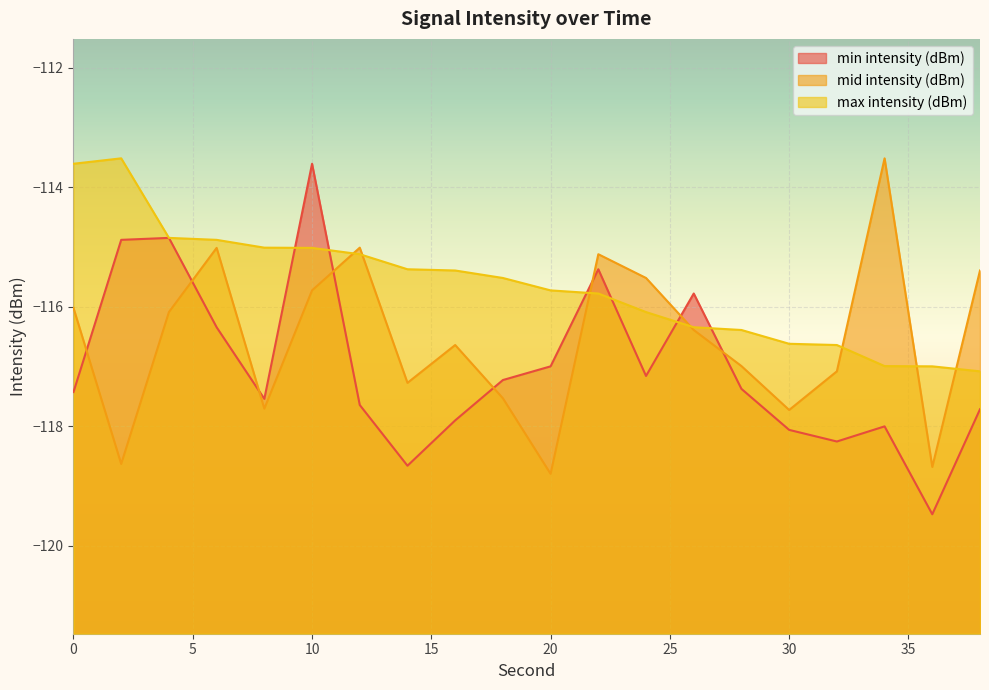

What is the total value across all series at 34?

-348.5